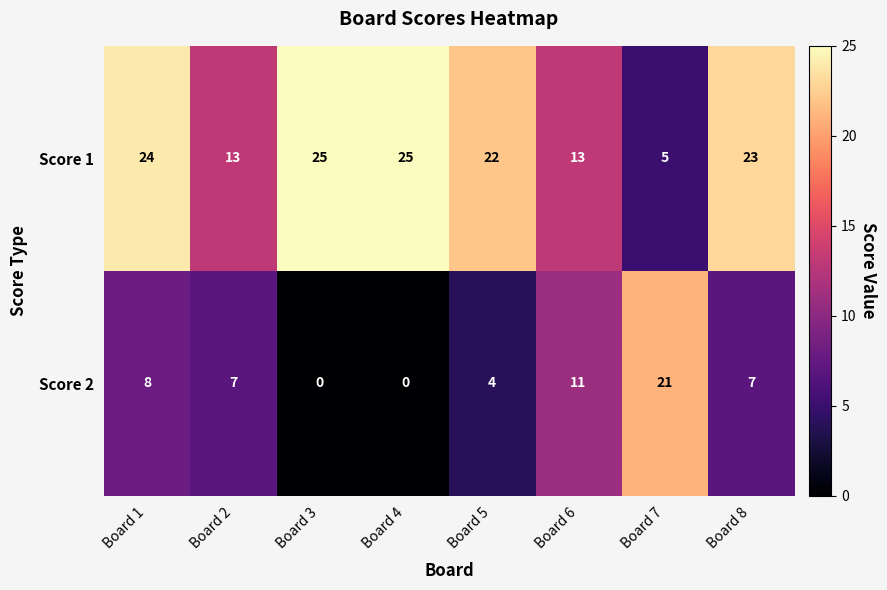

At which label is Score 2 closest to 10?

Board 6